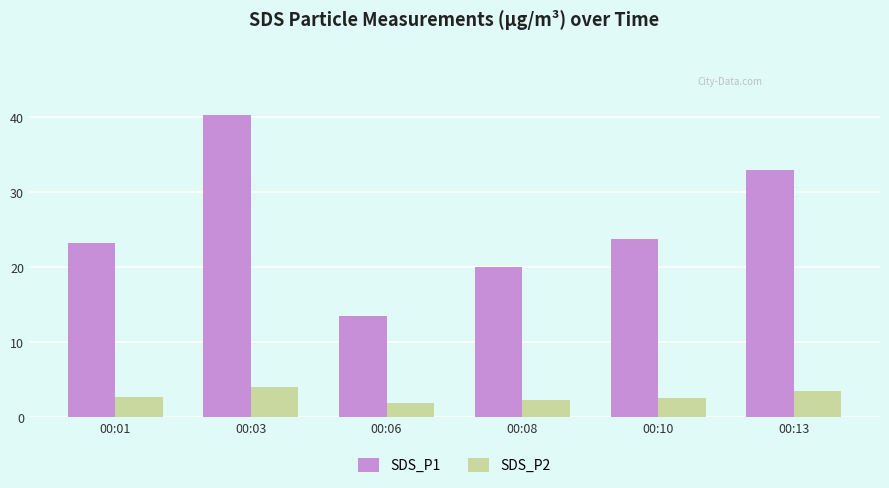

At which label does SDS_P2 reach its minimum?

00:06